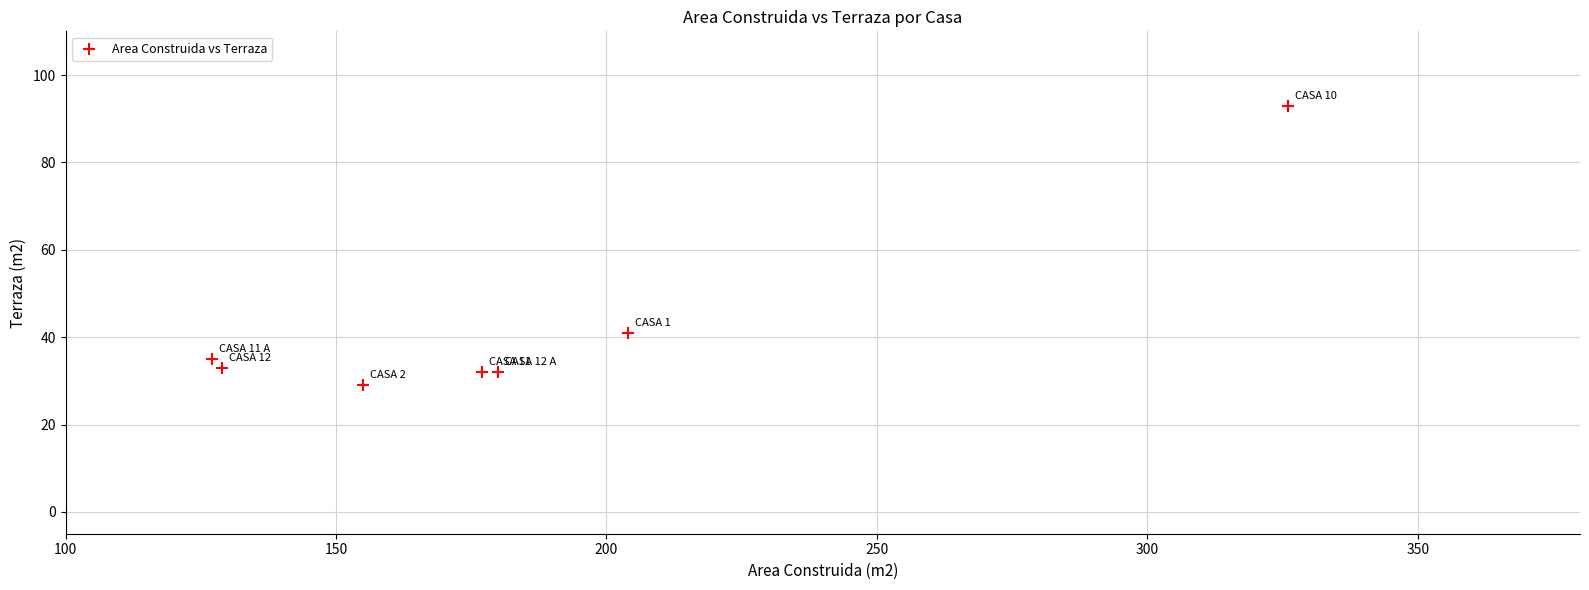

What Y value in the scatter plot is closest to 61?

41